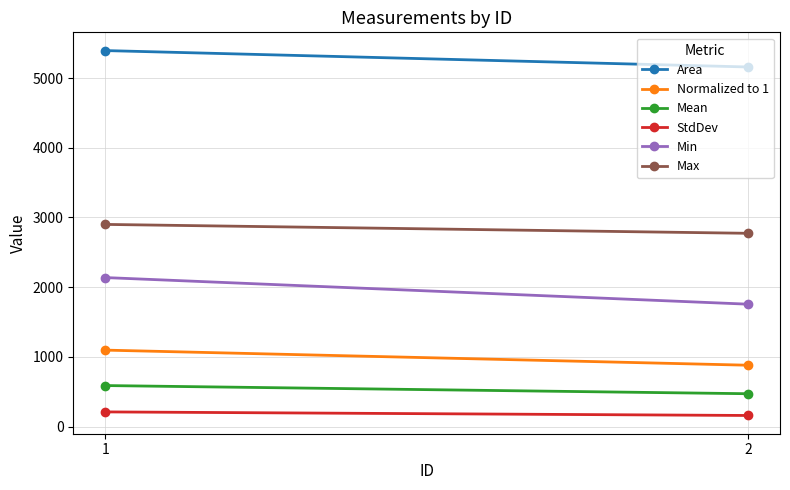

The value of Min at 1 is 2137.7. True or false?

True